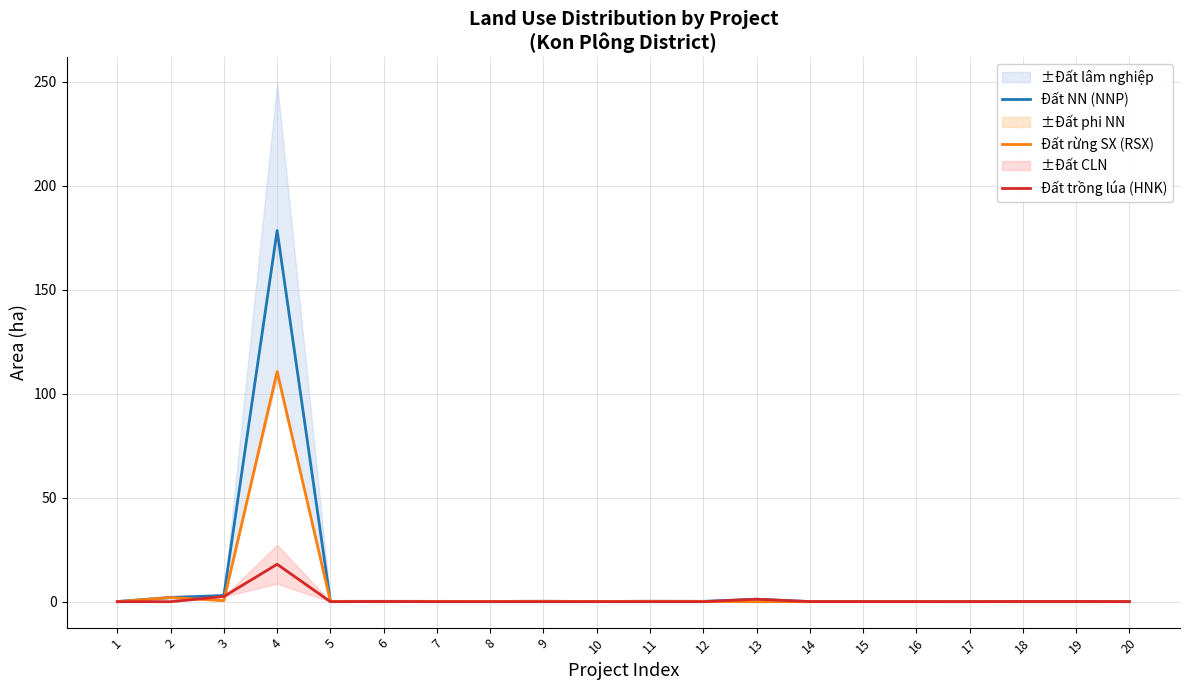

Is it true that Đất trồng lúa (HNK) equals 0.5 at 13?

False